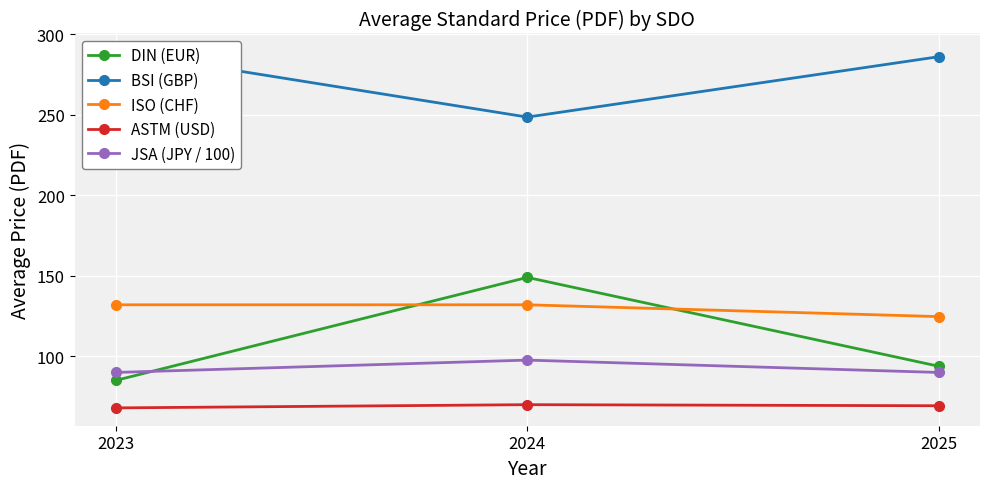

What is the difference between the ISO (CHF) values at 2025 and 2023?

7.3